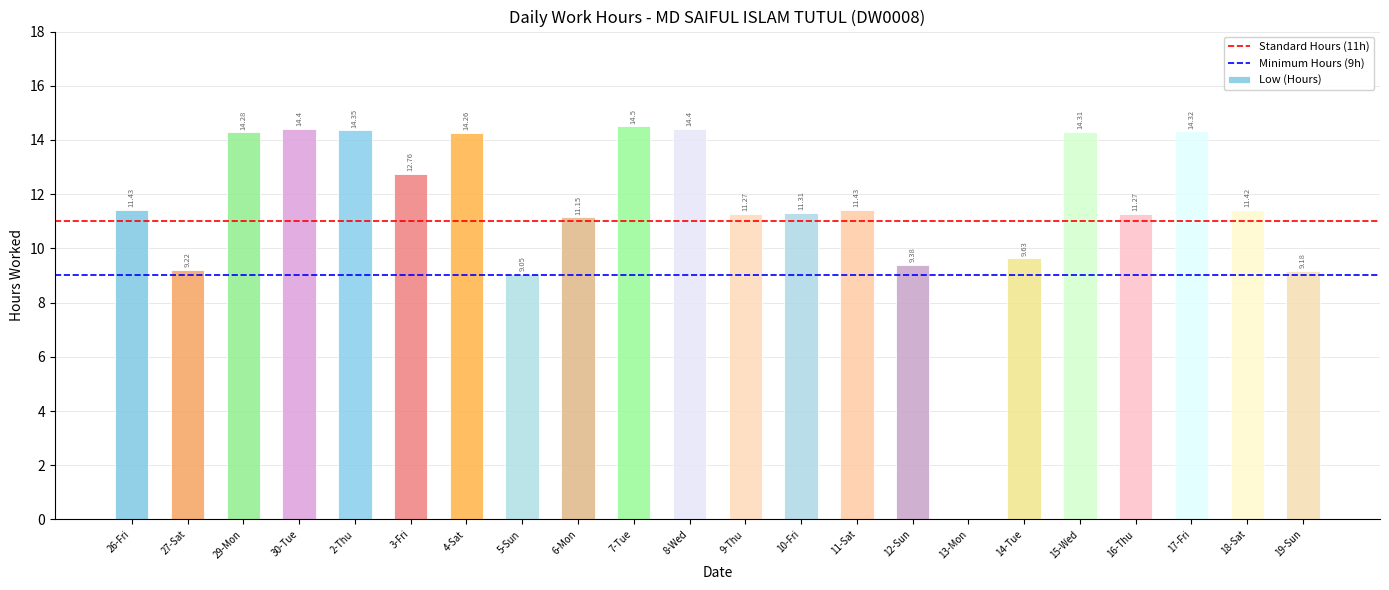

At which category does the chart reach its peak across all series?

7-Tue